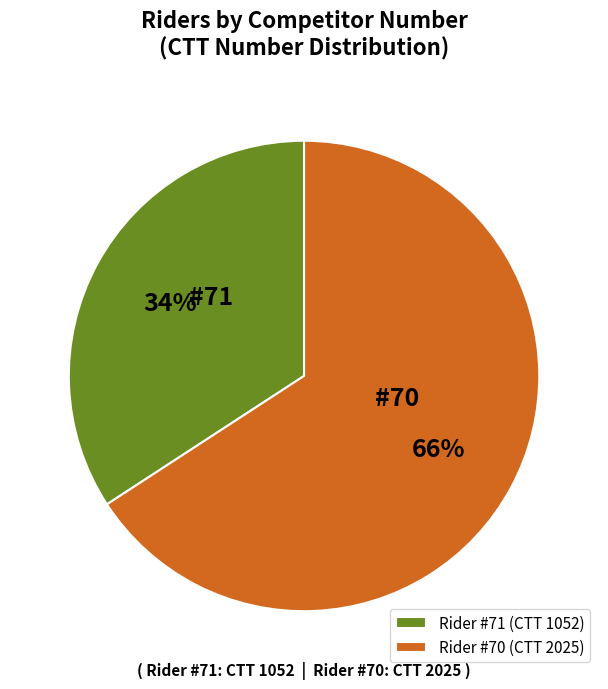

Rank the categories by value from highest to lowest.

Rider #70 (CTT 2025), Rider #71 (CTT 1052)